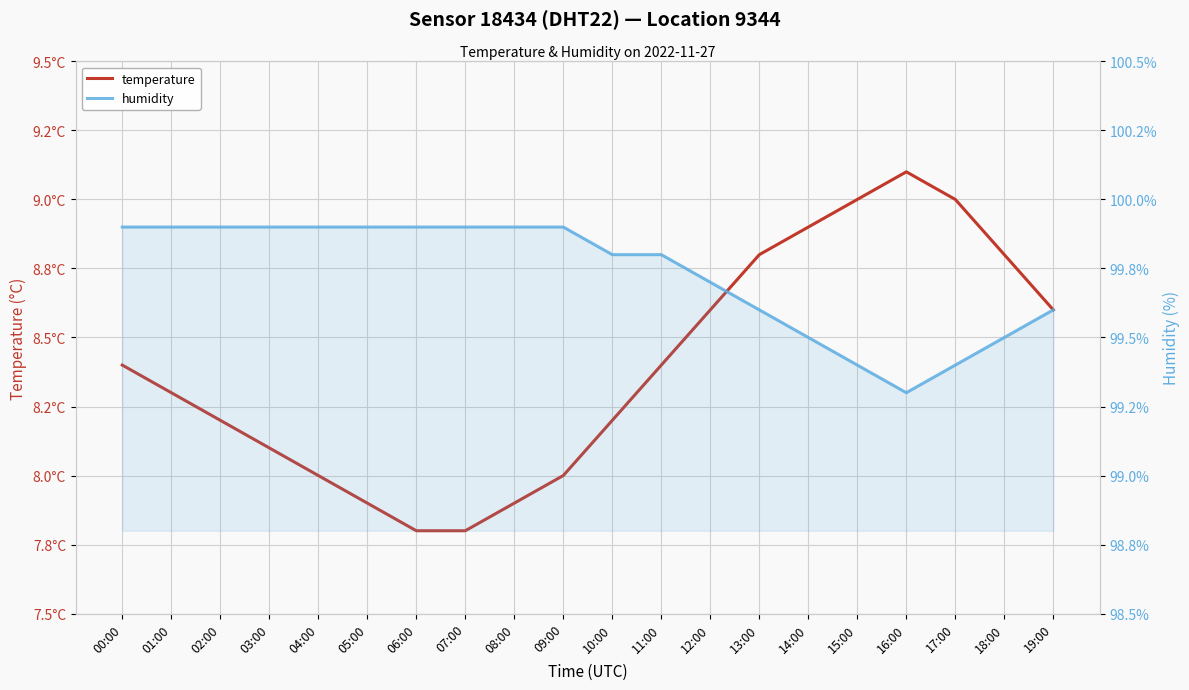

How many data points does each series have?

20